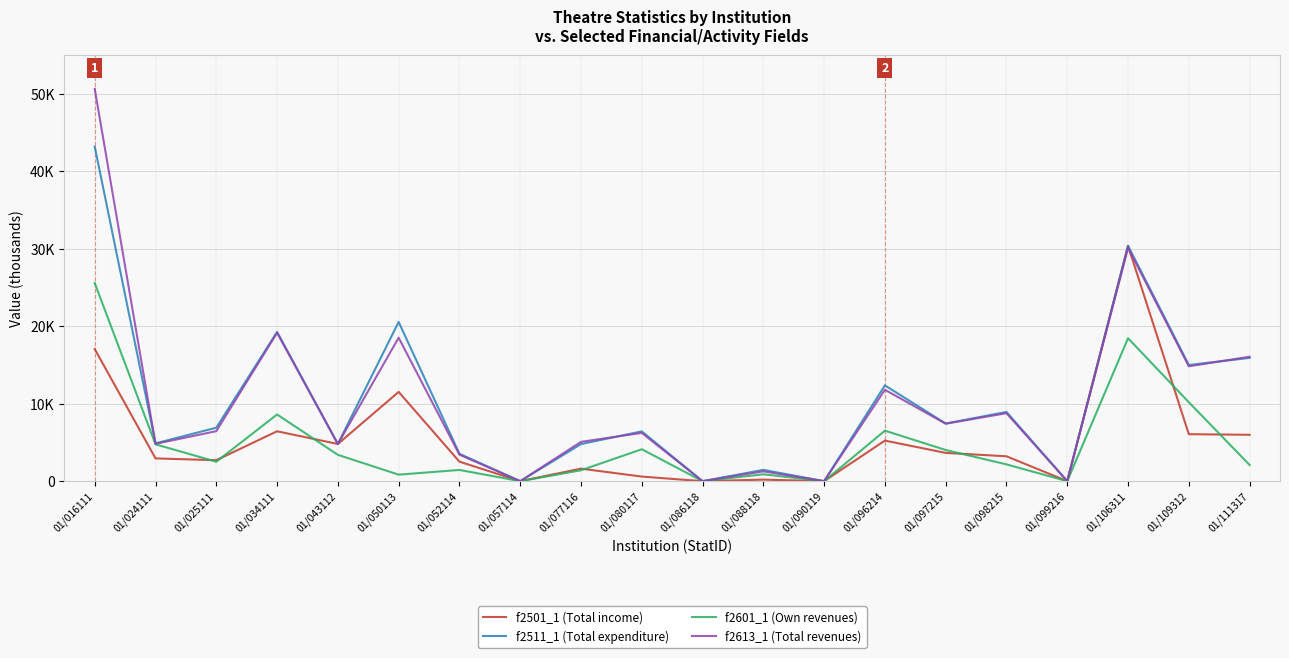

What are all the series names shown in the legend?

f2501_1 (Total income), f2511_1 (Total expenditure), f2601_1 (Own revenues), f2613_1 (Total revenues)